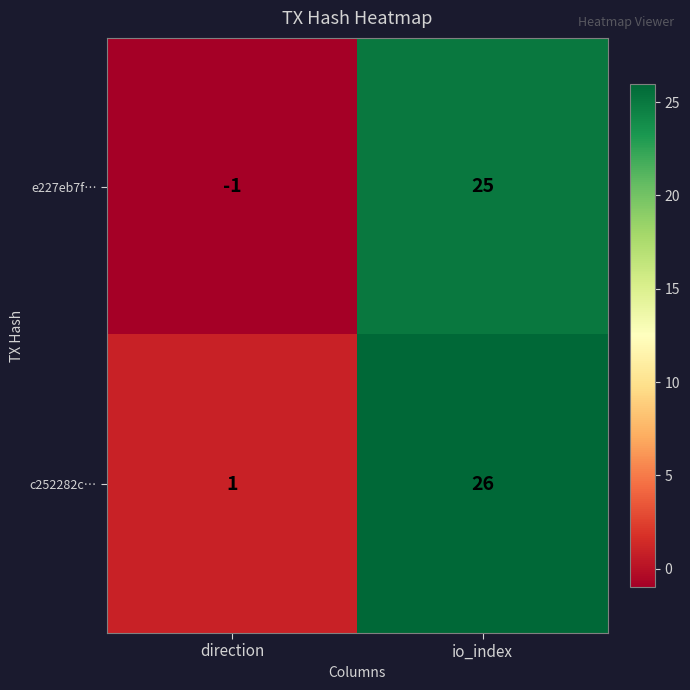

At how many categories does at least one series exceed 15?

1